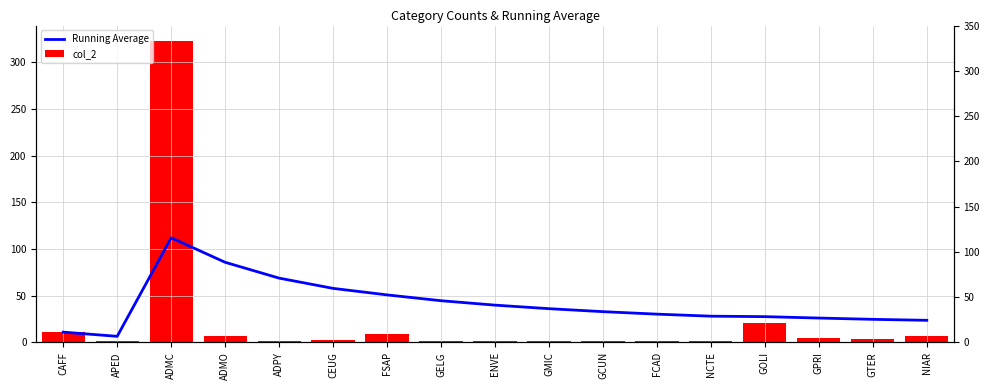

Which series changed the most between APED and FCAD?

Running Average